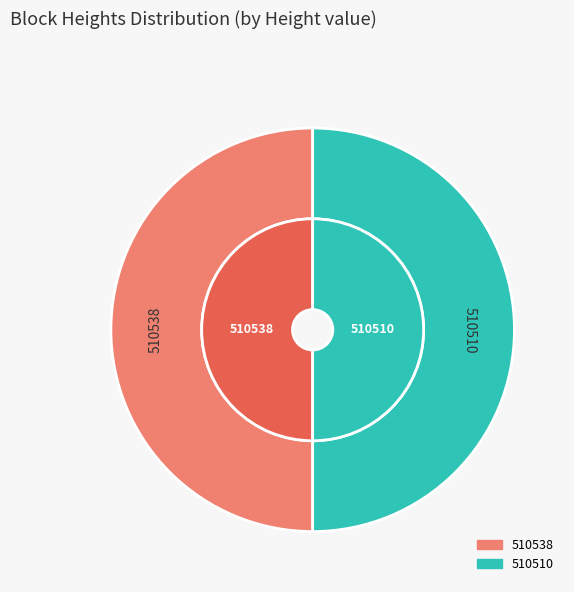

True or false: 510510 accounts for 50% of the total.

True